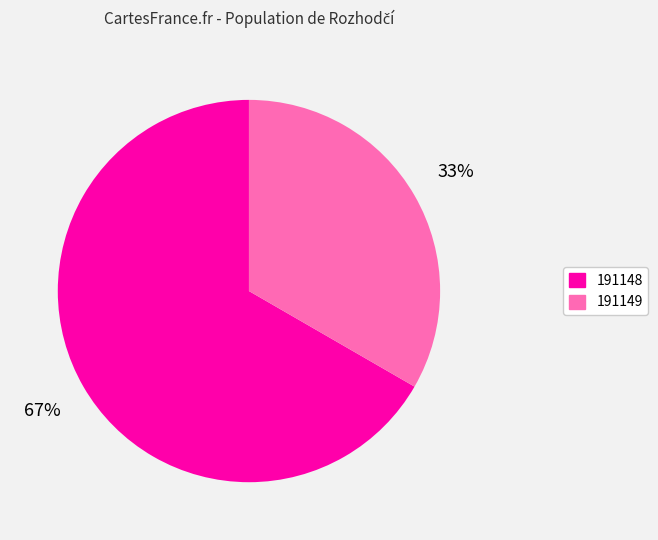

Which slice represents more than half of the pie?

191148